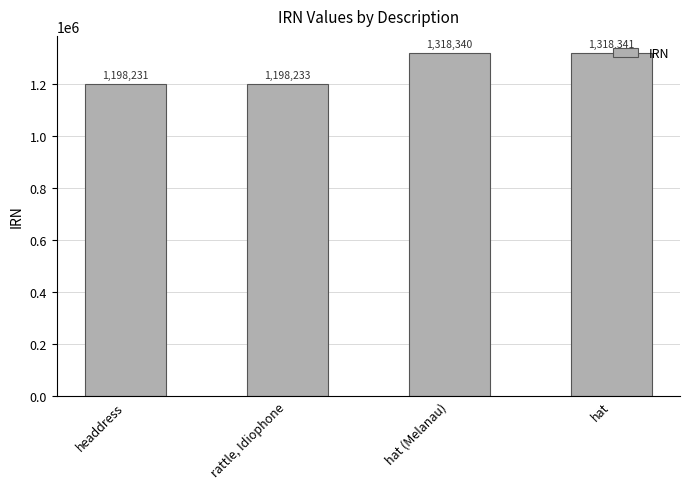

Which has a higher value, hat (Melanau) or headdress?

hat (Melanau)